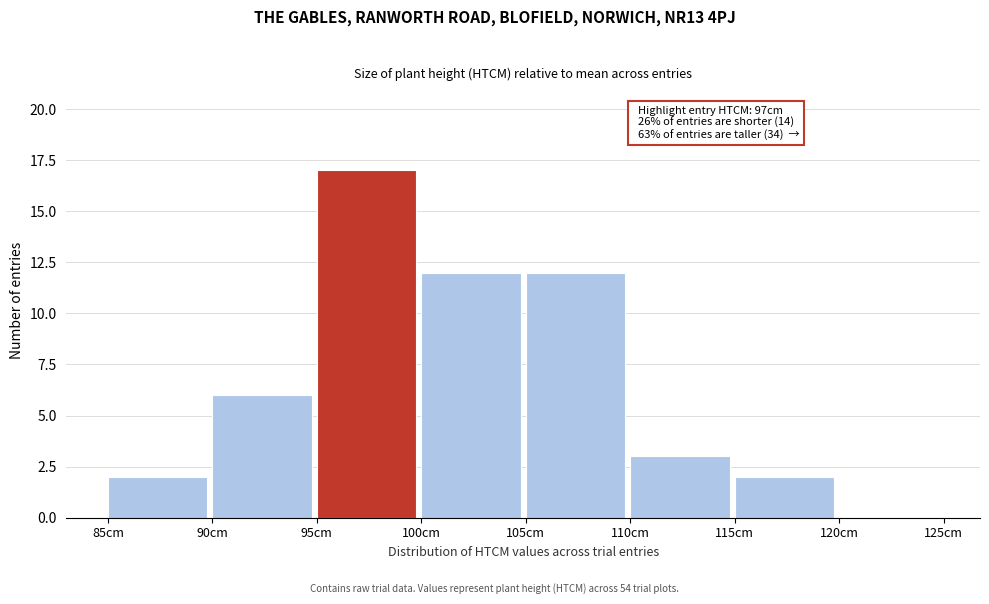

Over which range of the x-axis is the bar tallest?

95 to 100